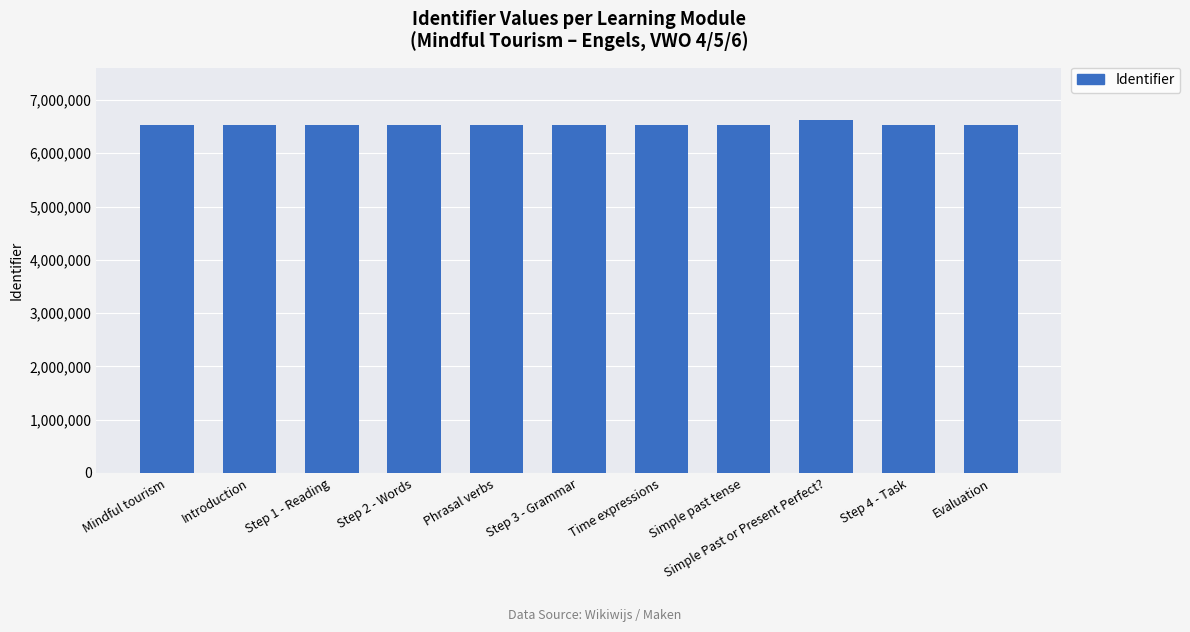

Are the bars horizontal?

No